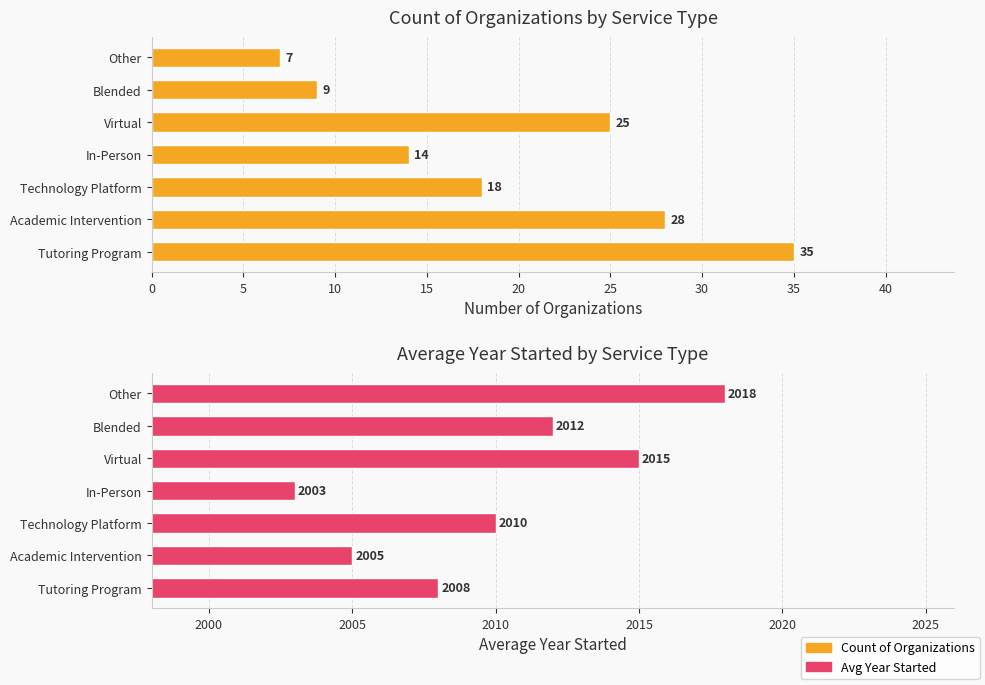

What is the value of the Count of Organizations bar at the 5th from the left?

25